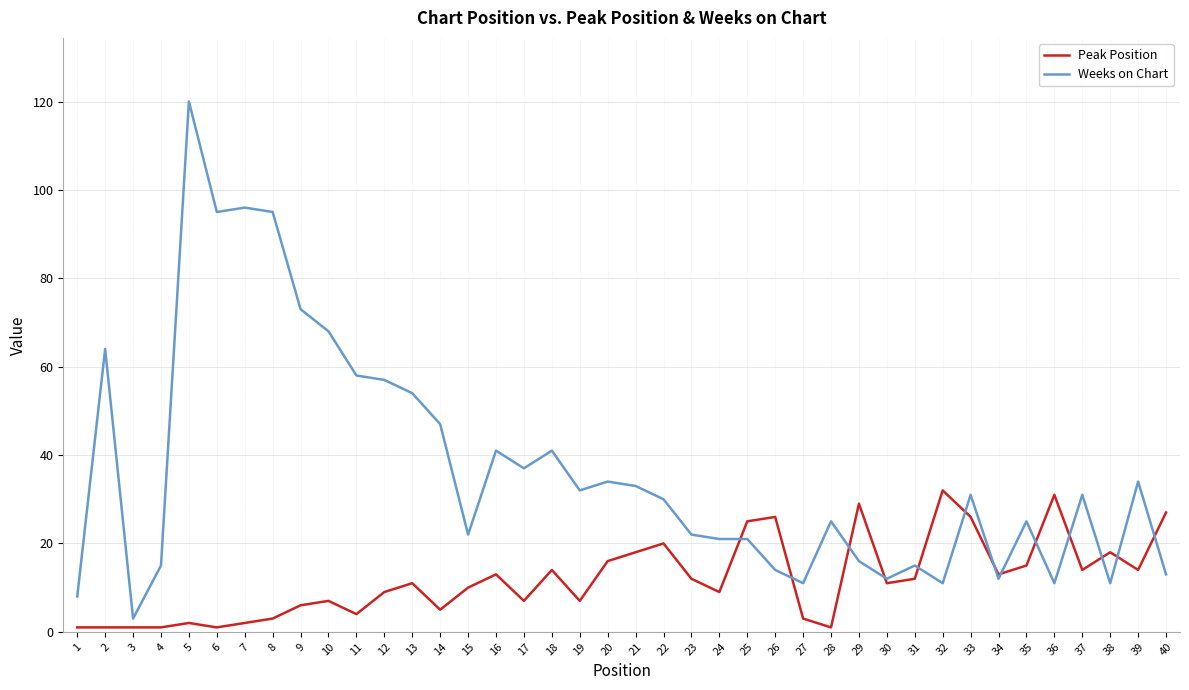

At which category is the sum across all series the highest?

5